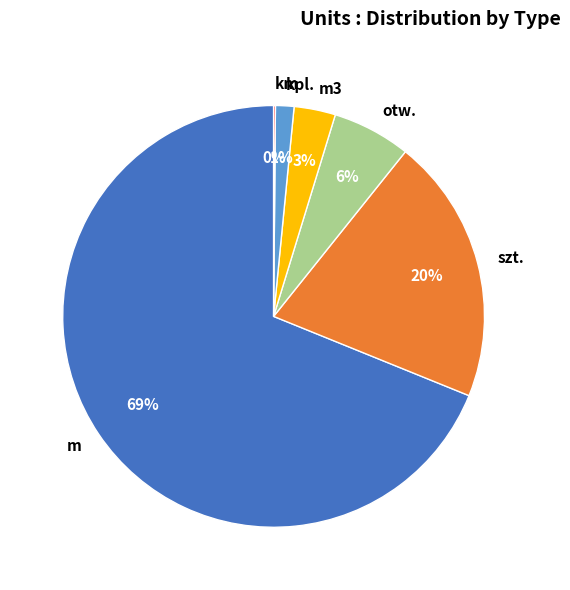

Does m account for over 50% of the chart?

Yes